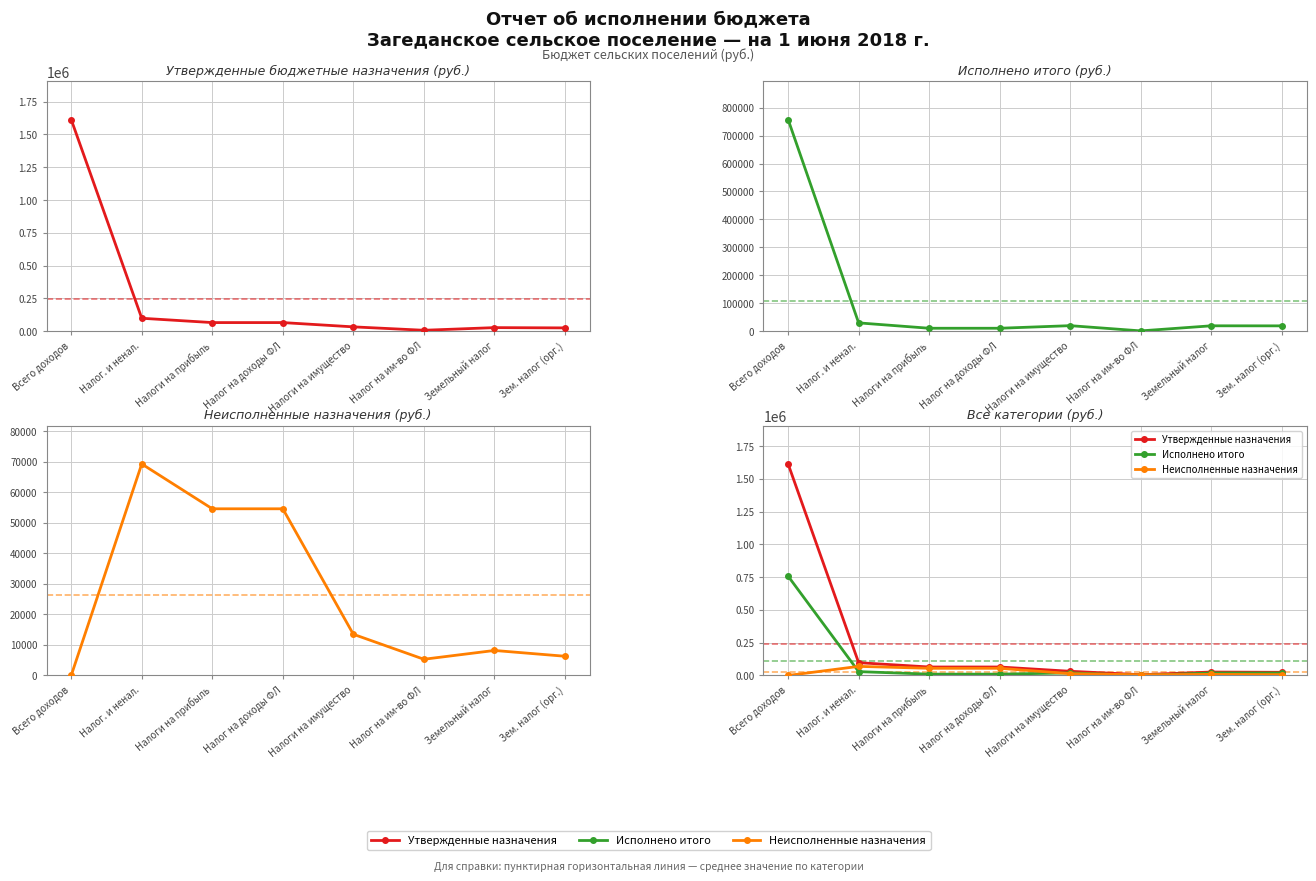

Between Налог. и ненал. and Зем. налог (орг.), which series saw the biggest shift?

Утвержденные назначения